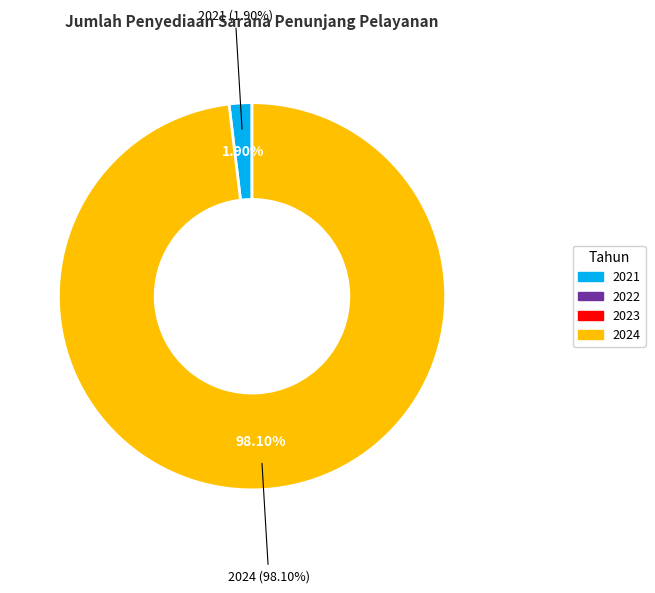

What percentage is NOT represented by 2021?

98.1%